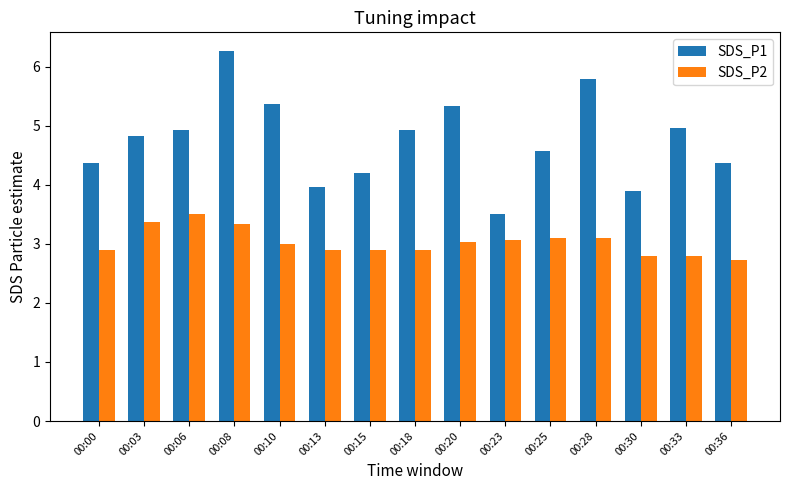

Is the value of SDS_P2 at 00:30 greater than the value of SDS_P1 at 00:15?

No